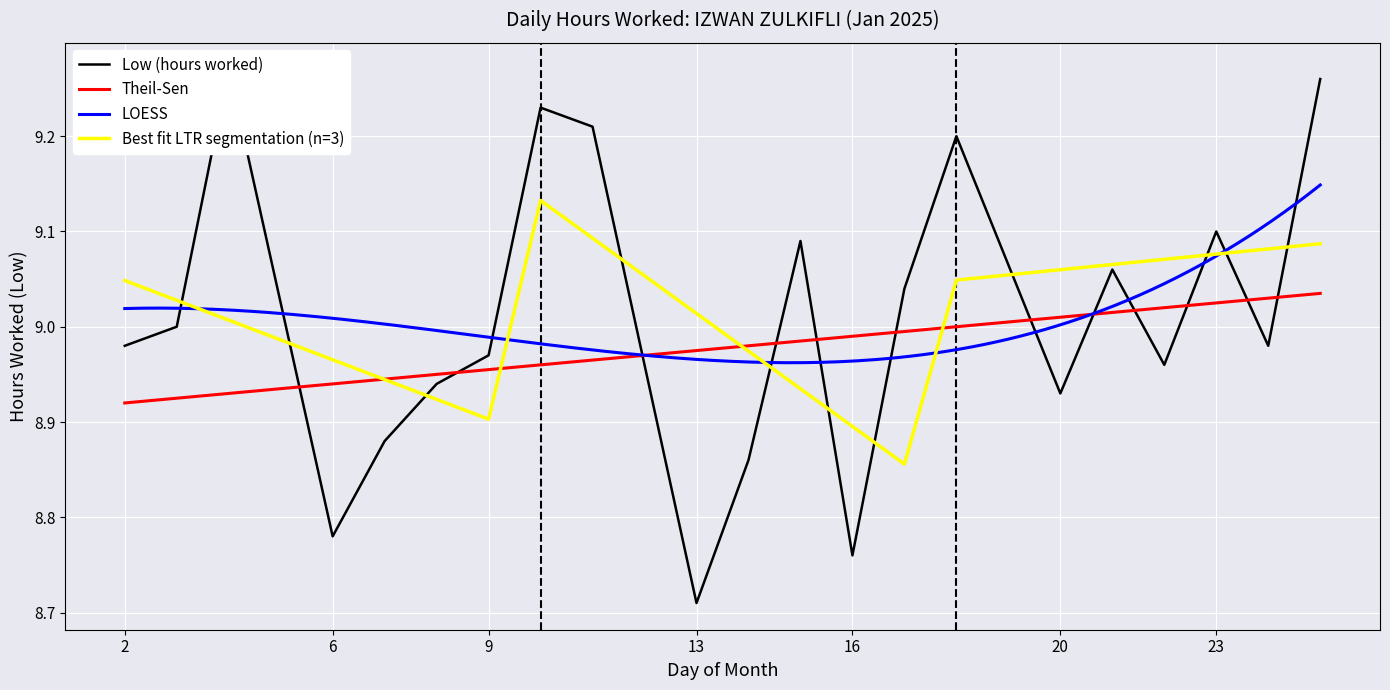

True or false: the data shows 2.9 at 20.

False